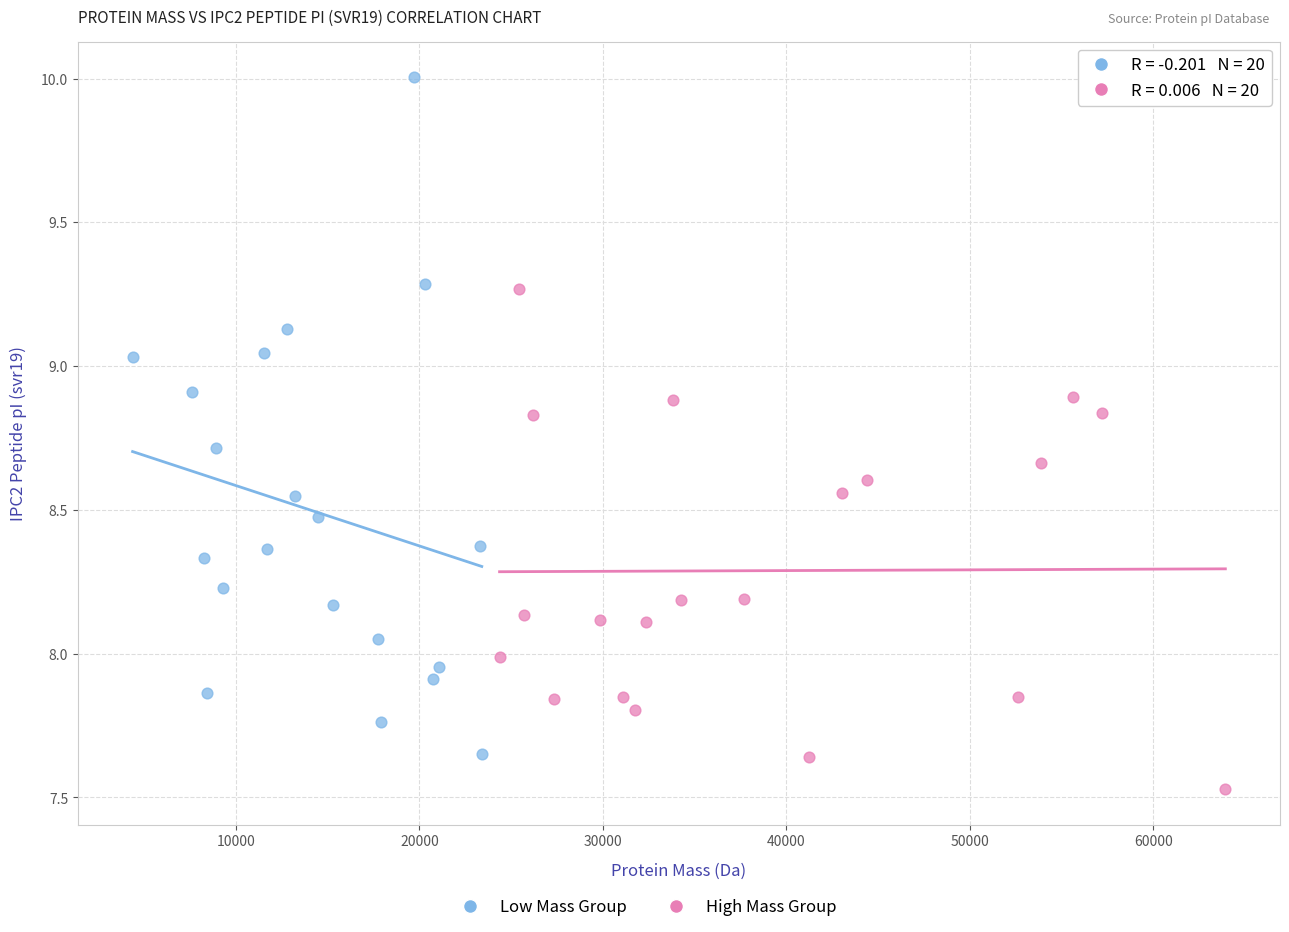

Which series has the widest spread of Y values?

Low Mass Group